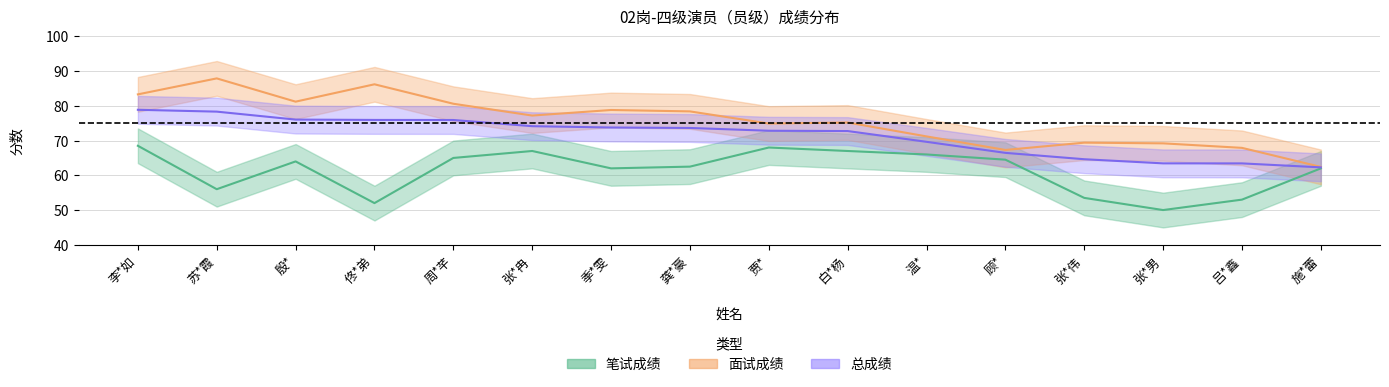

What is the difference between the second highest and second lowest values in the 笔试成绩 series?

16.0